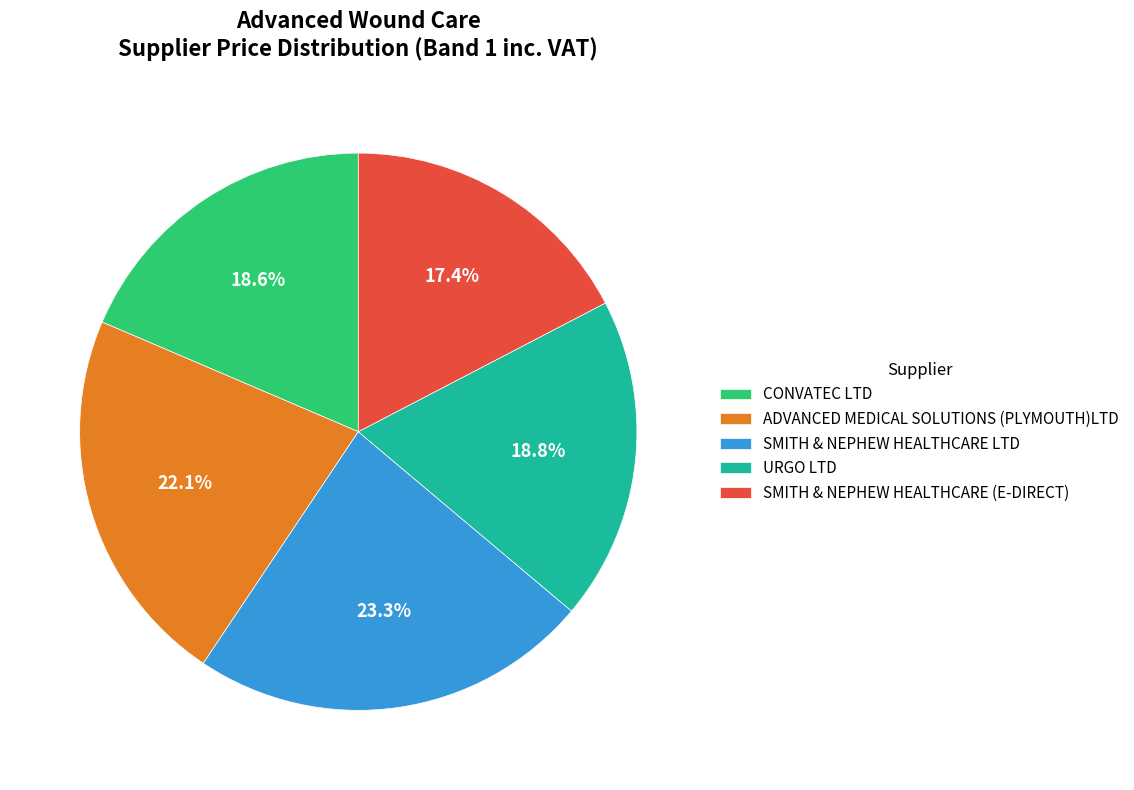

Is there any slice that represents more than half of the pie?

No